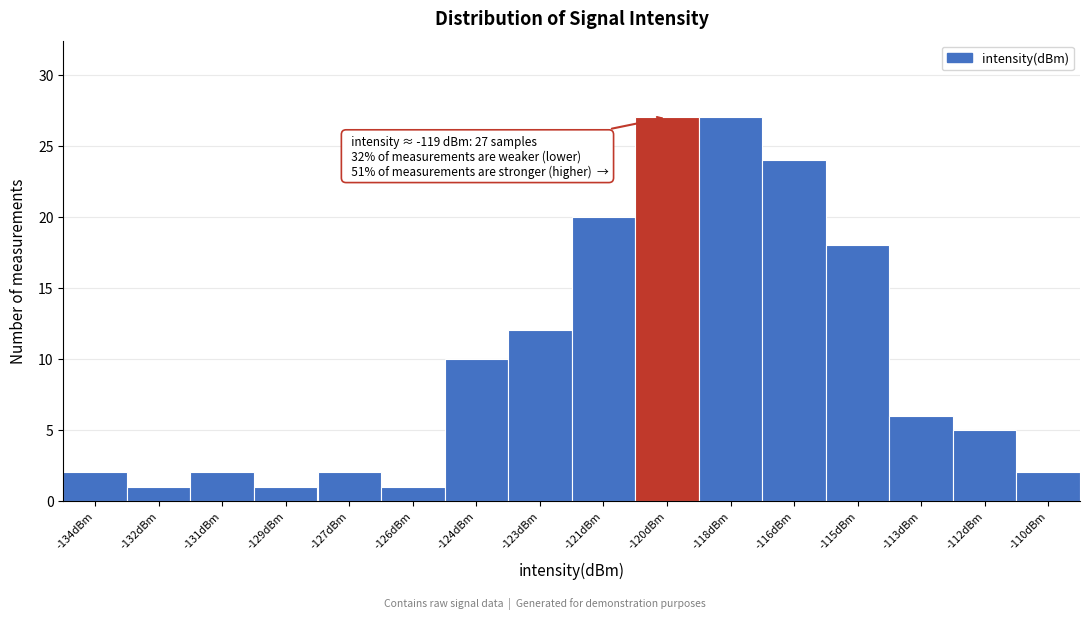

Reading left to right, list all the values displayed in this chart.

-134dBm=2	-132dBm=1	-131dBm=2	-129dBm=1	-127dBm=2	-126dBm=1	-124dBm=10	-123dBm=12	-121dBm=20	-120dBm=27	-118dBm=27	-116dBm=24	-115dBm=18	-113dBm=6	-112dBm=5	-110dBm=2